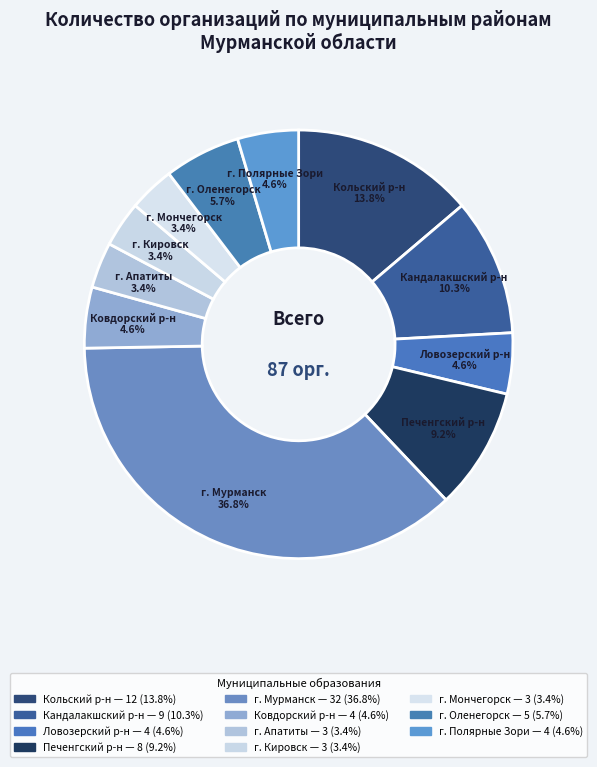

How many segments does this pie chart have?

11